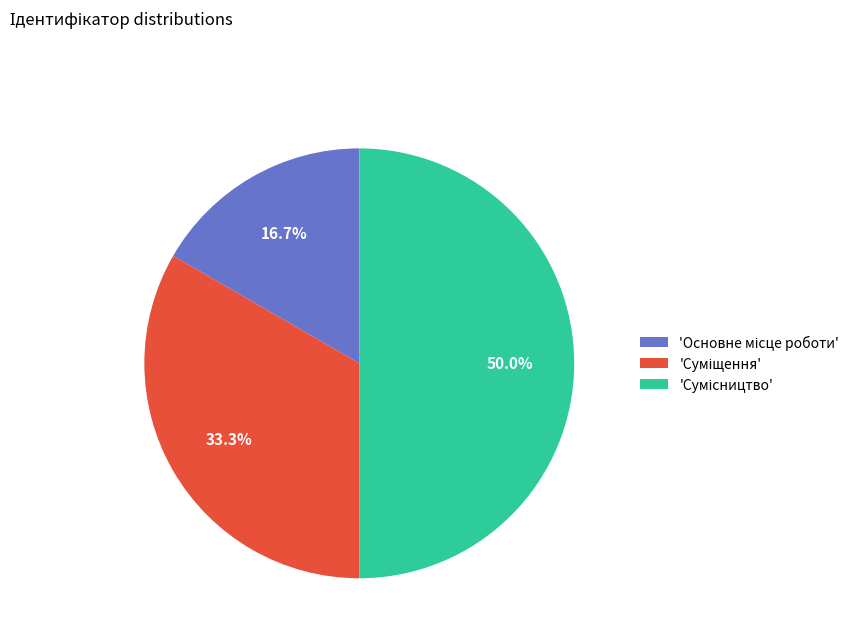

Count the number of slices in the pie.

3